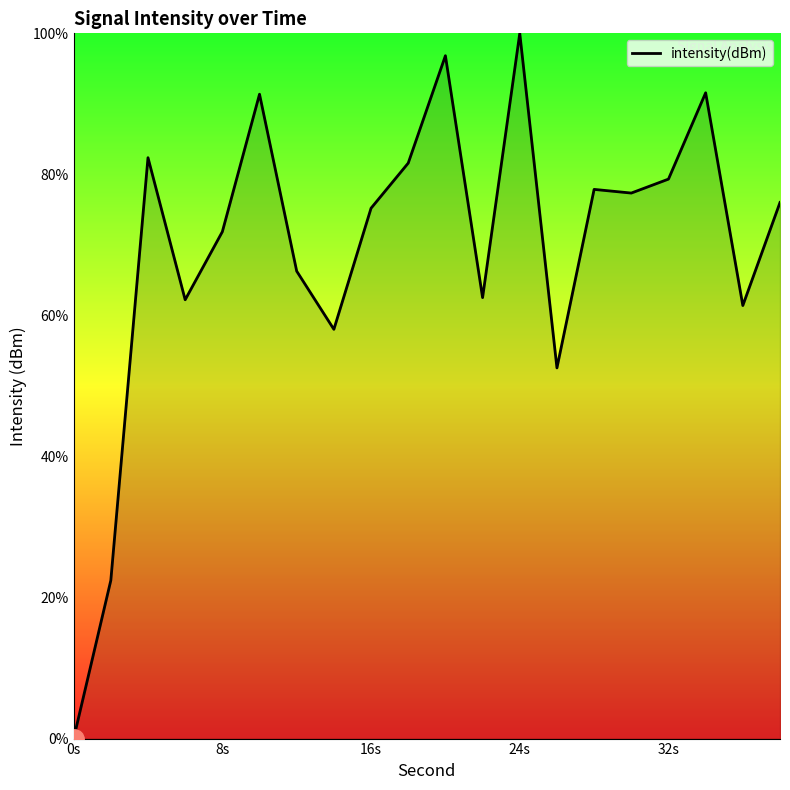

What is the maximum value shown in the chart?

100.0